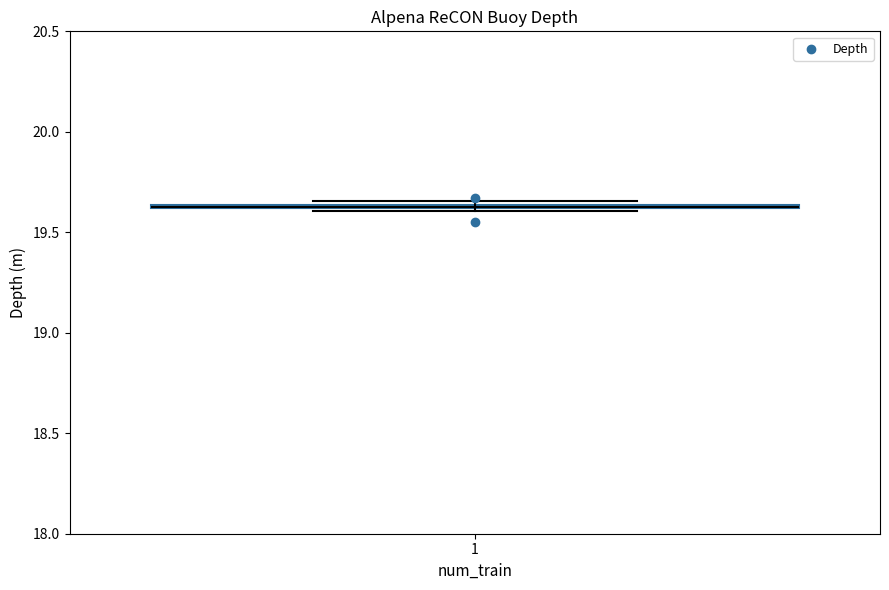

Where is the lower edge of the box at x = 1 on the y-axis? The values are not printed on the chart, so give them approximately, as read against the axis.

19.60